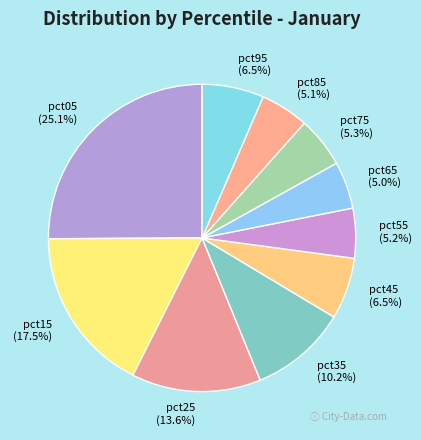

Is there a majority slice in this chart?

No